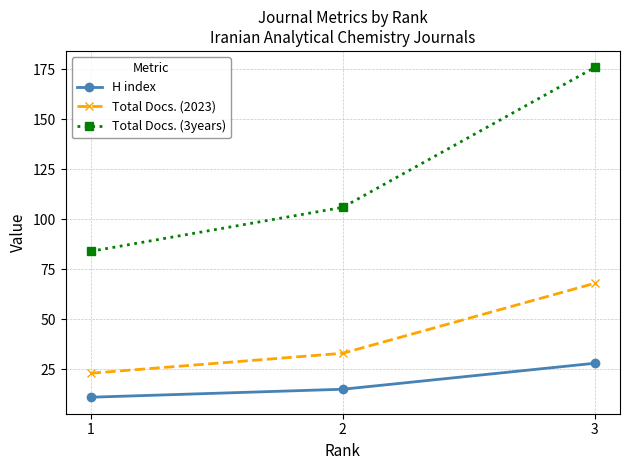

Is it true that Total Docs. (2023) equals 47 at 2?

False